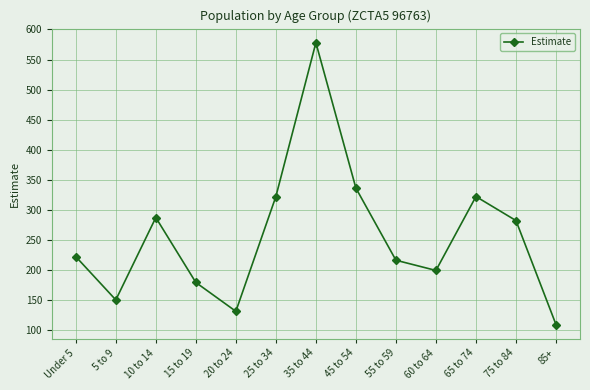

Reading left to right, extract all data points from this chart.

222	150	287	179	131	322	578	336	216	199	322	282	109